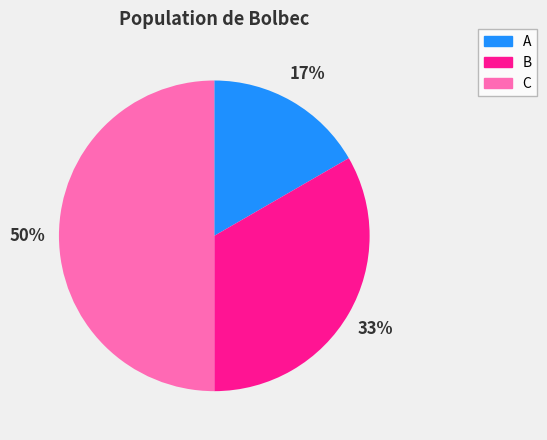

Does B represent more than half of the total?

No